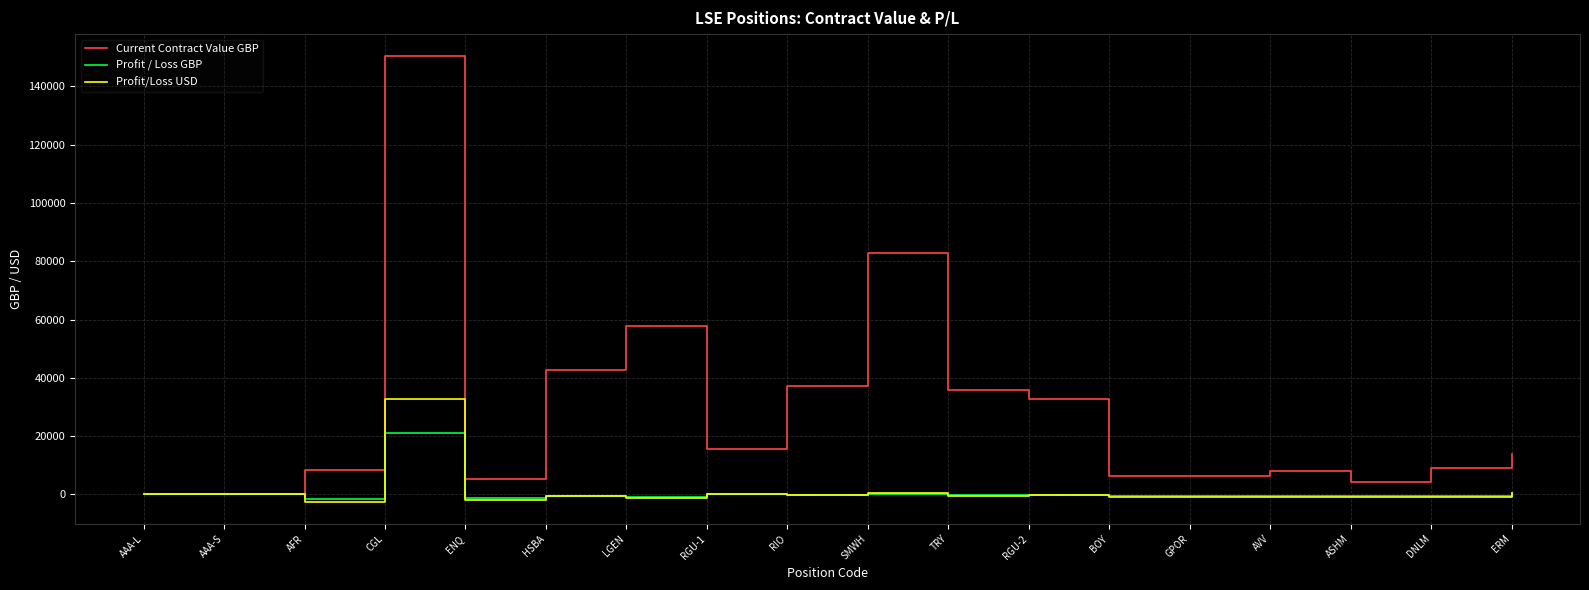

What is the maximum value shown in the chart?

150315.9